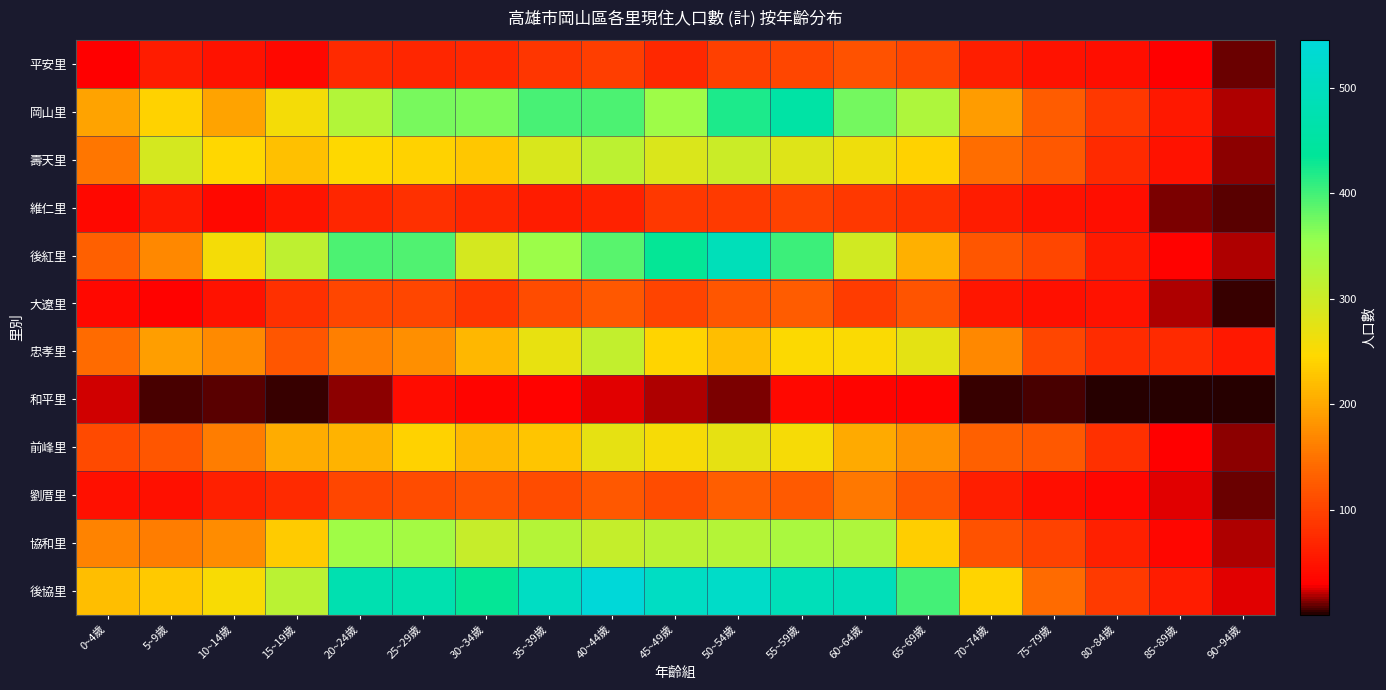

Reading left to right, transcribe all the data shown in this chart.

平安里: 0~4歲=30	5~9歲=59	10~14歲=49	15~19歲=39	20~24歲=75	25~29歲=71	30~34歲=72	35~39歲=87	40~44歲=96	45~49歲=72	50~54歲=97	55~59歲=104	60~64歲=117	65~69歲=105	70~74歲=61	75~79歲=48	80~84歲=45	85~89歲=30	90~94歲=11
岡山里: 0~4歲=196	5~9歲=241	10~14歲=195	15~19歲=256	20~24歲=328	25~29歲=371	30~34歲=370	35~39歲=398	40~44歲=395	45~49歲=349	50~54歲=421	55~59歲=456	60~64歲=374	65~69歲=331	70~74歲=190	75~79歲=127	80~84歲=89	85~89歲=55	90~94歲=20
壽天里: 0~4歲=152	5~9歲=292	10~14歲=244	15~19歲=223	20~24歲=247	25~29歲=240	30~34歲=230	35~39歲=286	40~44歲=317	45~49歲=285	50~54歲=301	55~59歲=281	60~64歲=264	65~69歲=241	70~74歲=145	75~79歲=124	80~84歲=75	85~89歲=48	90~94歲=15
維仁里: 0~4歲=38	5~9歲=58	10~14歲=39	15~19歲=50	20~24歲=69	25~29歲=81	30~34歲=69	35~39歲=60	40~44歲=65	45~49歲=90	50~54歲=92	55~59歲=100	60~64歲=90	65~69歲=80	70~74歲=60	75~79歲=49	80~84歲=44	85~89歲=12	90~94歲=8
後紅里: 0~4歲=132	5~9歲=169	10~14歲=257	15~19歲=314	20~24歲=396	25~29歲=392	30~34歲=292	35~39歲=351	40~44歲=389	45~49歲=433	50~54歲=491	55~59歲=404	60~64歲=296	65~69歲=208	70~74歲=122	75~79歲=103	80~84歲=57	85~89歲=32	90~94歲=20
大遼里: 0~4歲=39	5~9歲=32	10~14歲=48	15~19歲=80	20~24歲=104	25~29歲=104	30~34歲=86	35~39歲=111	40~44歲=123	45~49歲=102	50~54歲=120	55~59歲=127	60~64歲=94	65~69歲=119	70~74歲=52	75~79歲=47	80~84歲=48	85~89歲=19	90~94歲=5
忠孝里: 0~4歲=143	5~9歲=192	10~14歲=173	15~19歲=120	20~24歲=161	25~29歲=177	30~34歲=215	35~39歲=270	40~44歲=310	45~49歲=242	50~54歲=221	55~59歲=248	60~64歲=251	65~69歲=273	70~74歲=170	75~79歲=105	80~84歲=76	85~89歲=75	90~94歲=55
和平里: 0~4歲=23	5~9歲=6	10~14歲=8	15~19歲=5	20~24歲=14	25~29歲=42	30~34歲=34	35~39歲=32	40~44歲=25	45~49歲=18	50~54歲=13	55~59歲=39	60~64歲=34	65~69歲=32	70~74歲=4	75~79歲=6	80~84歲=3	85~89歲=1	90~94歲=1
前峰里: 0~4歲=109	5~9歲=121	10~14歲=160	15~19歲=204	20~24歲=211	25~29歲=240	30~34歲=216	35~39歲=228	40~44歲=272	45~49歲=255	50~54歲=272	55~59歲=254	60~64歲=202	65~69歲=179	70~74歲=132	75~79歲=124	80~84歲=80	85~89歲=29	90~94歲=15
劉厝里: 0~4歲=47	5~9歲=47	10~14歲=63	15~19歲=74	20~24歲=104	25~29歲=111	30~34歲=116	35~39歲=110	40~44歲=123	45~49歲=110	50~54歲=130	55~59歲=125	60~64歲=154	65~69歲=120	70~74歲=62	75~79歲=44	80~84歲=37	85~89歲=26	90~94歲=11
協和里: 0~4歲=165	5~9歲=160	10~14歲=175	15~19歲=234	20~24歲=347	25~29歲=343	30~34歲=305	35~39歲=326	40~44歲=307	45~49歲=319	50~54歲=324	55~59歲=335	60~64歲=332	65~69歲=235	70~74歲=117	75~79歲=99	80~84歲=64	85~89歲=37	90~94歲=19
後協里: 0~4歲=221	5~9歲=232	10~14歲=252	15~19歲=318	20~24歲=475	25~29歲=473	30~34歲=434	35~39歲=508	40~44歲=545	45~49歲=508	50~54歲=516	55~59歲=490	60~64歲=493	65~69歲=400	70~74歲=243	75~79歲=142	80~84歲=92	85~89歲=60	90~94歲=25